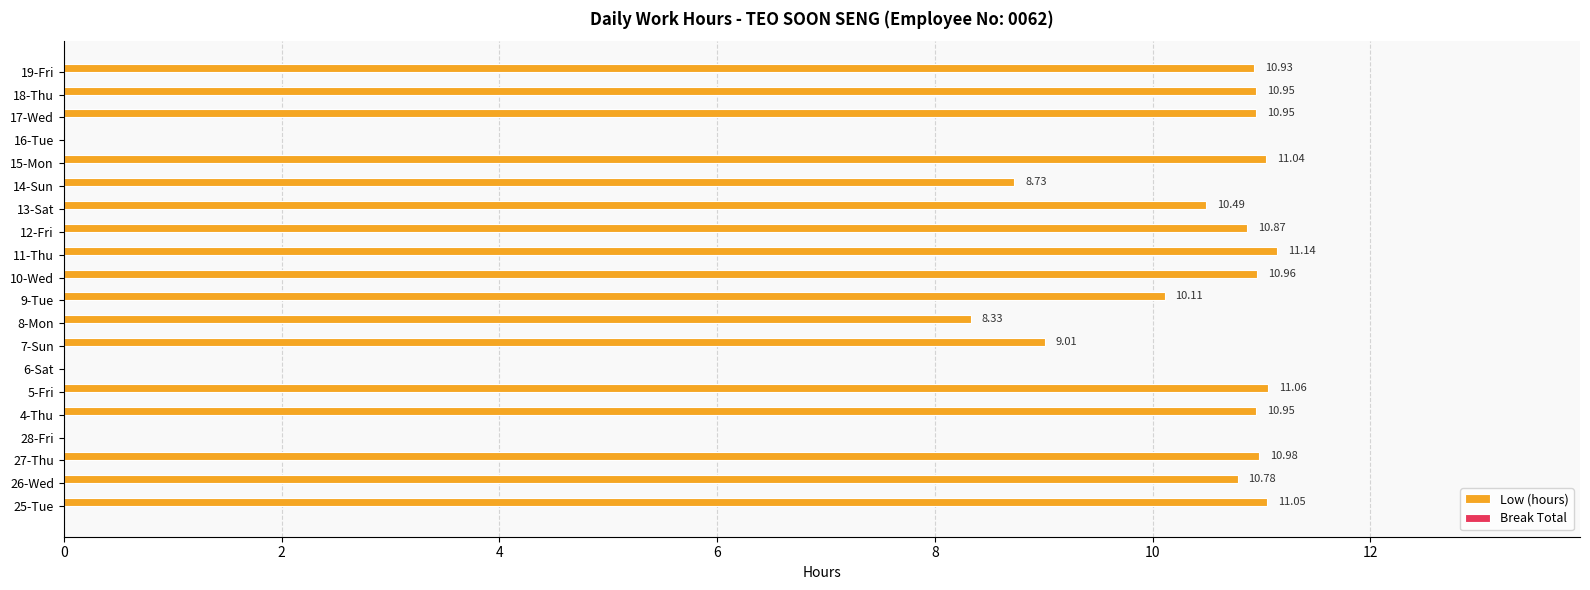

What is the sum of the values at 5-Fri and 16-Tue?

11.1